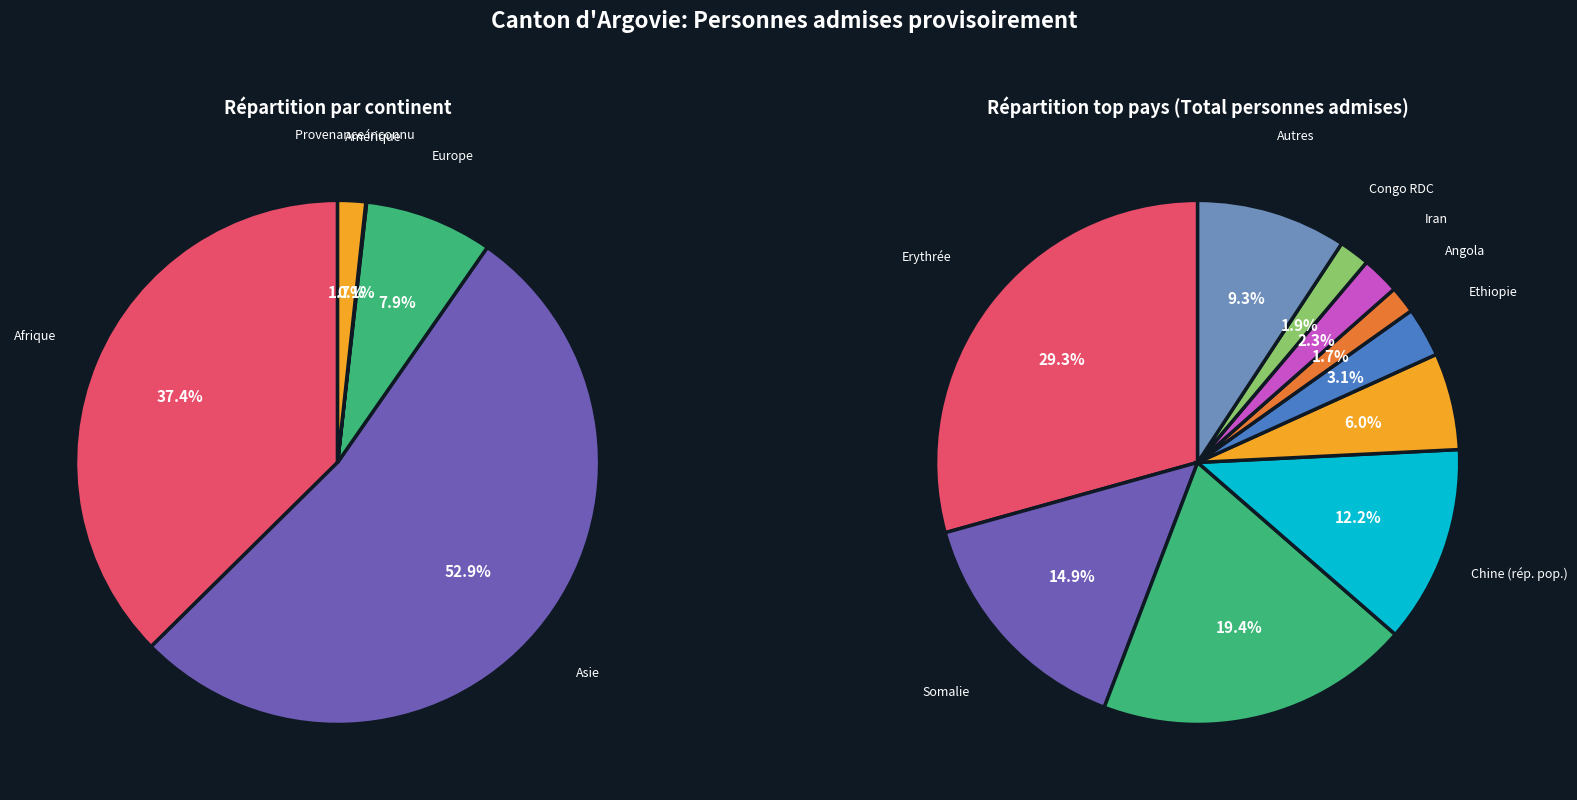

Is there any slice that represents more than half of the pie?

Yes